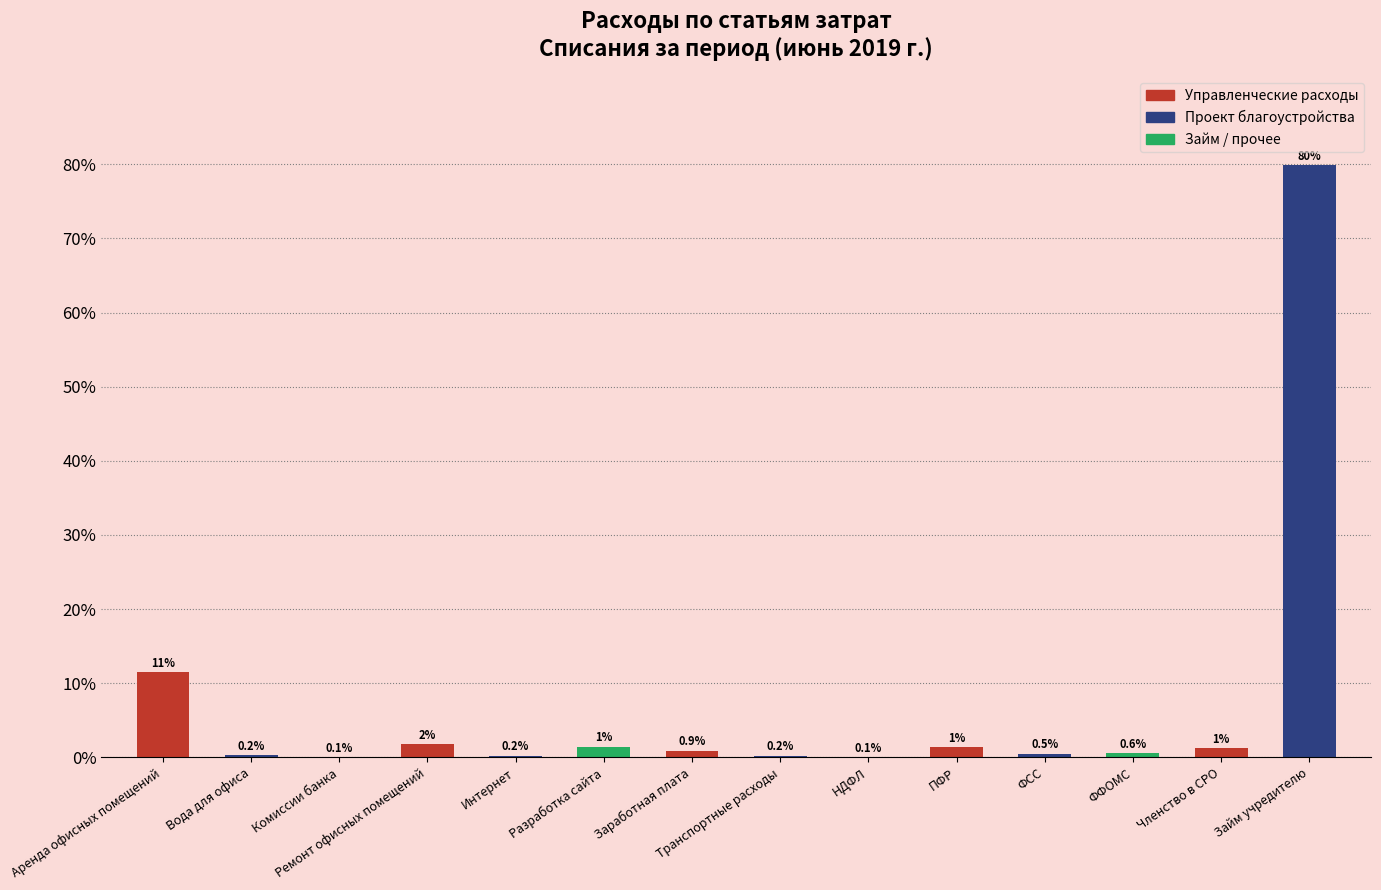

What is the ratio of the value at Займ учредителю to the value at Ремонт офисных помещений?

44.8